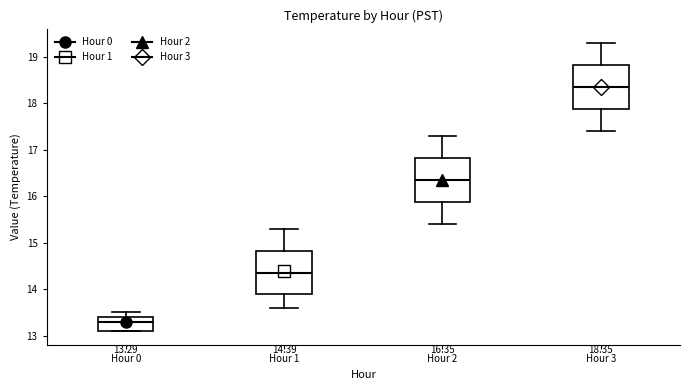

Which box's median line is the lowest?

Hour 0